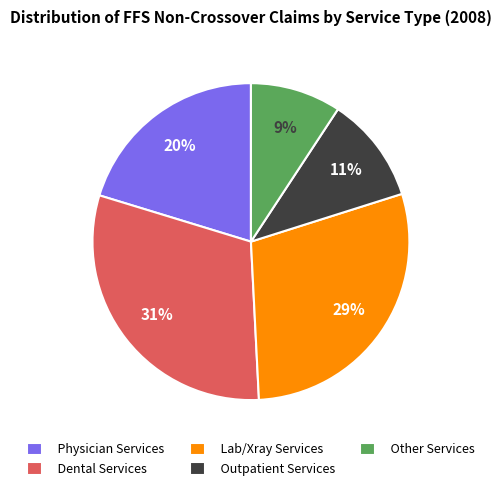

The Physician Services slice represents 29% of the pie. True or false?

False